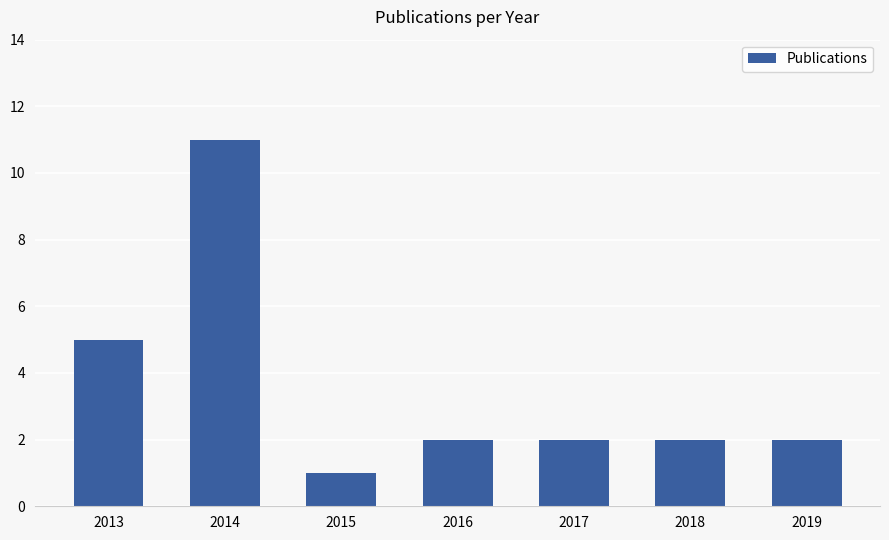

Reading left to right, list all the values displayed in this chart.

2013=5	2014=11	2015=1	2016=2	2017=2	2018=2	2019=2